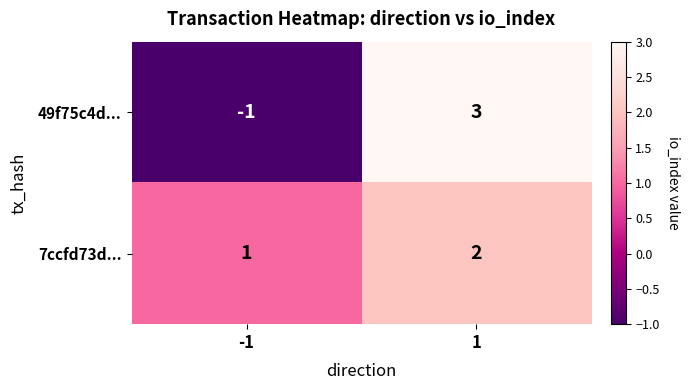

Rank the series by their maximum value, from lowest to highest.

7ccfd73d..., 49f75c4d...